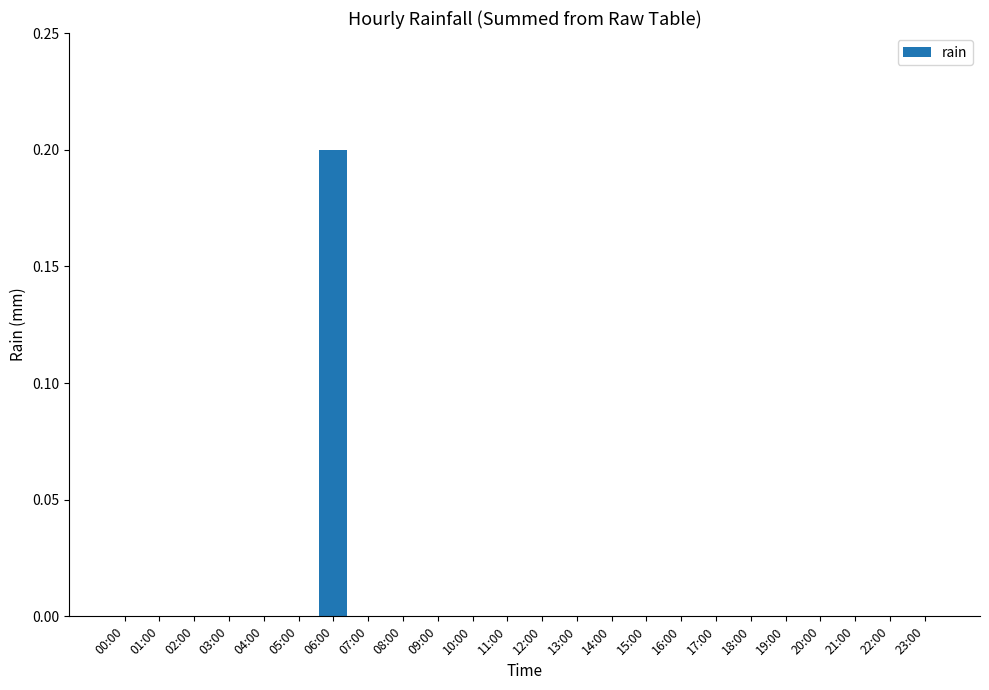

The value at 23:00 is -0.1. True or false?

False